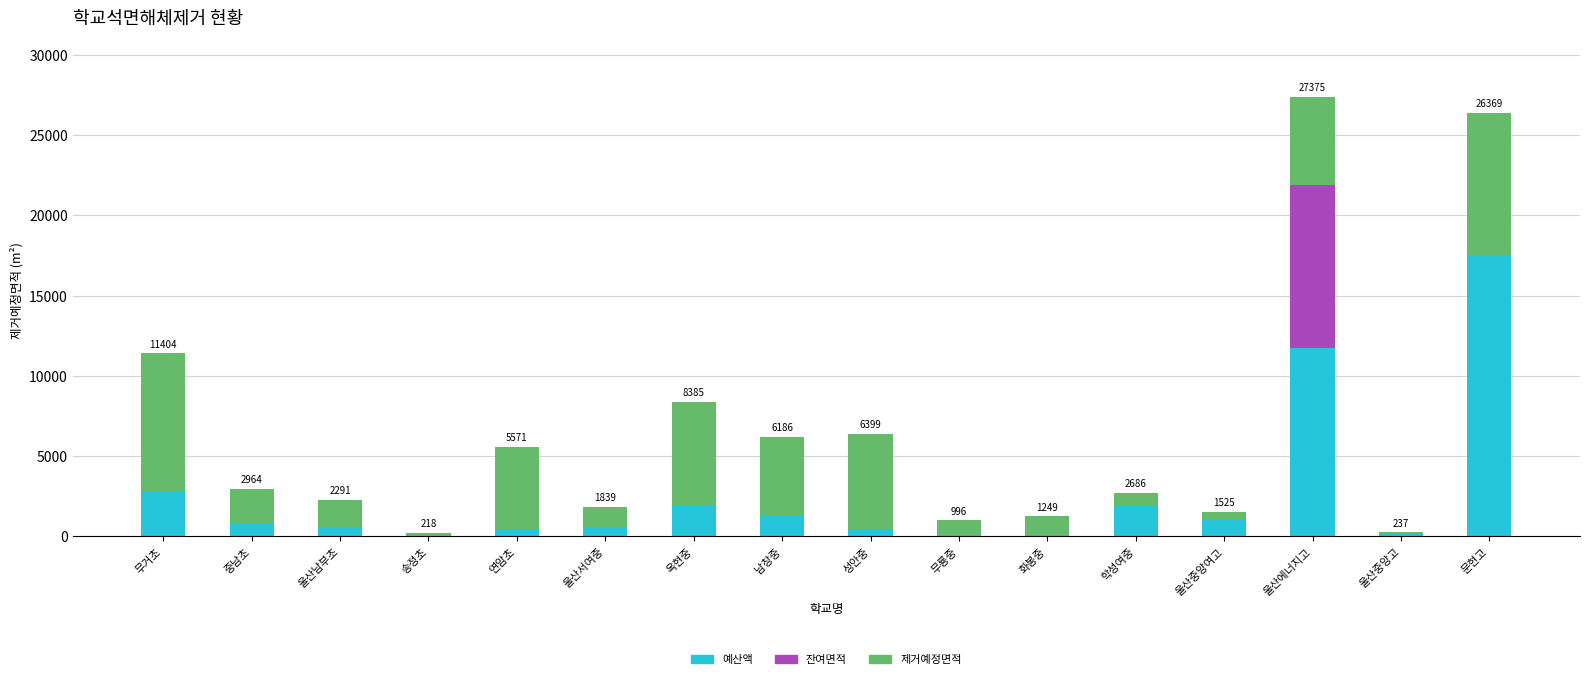

What is the sum of all 예산액 values?

41380.1